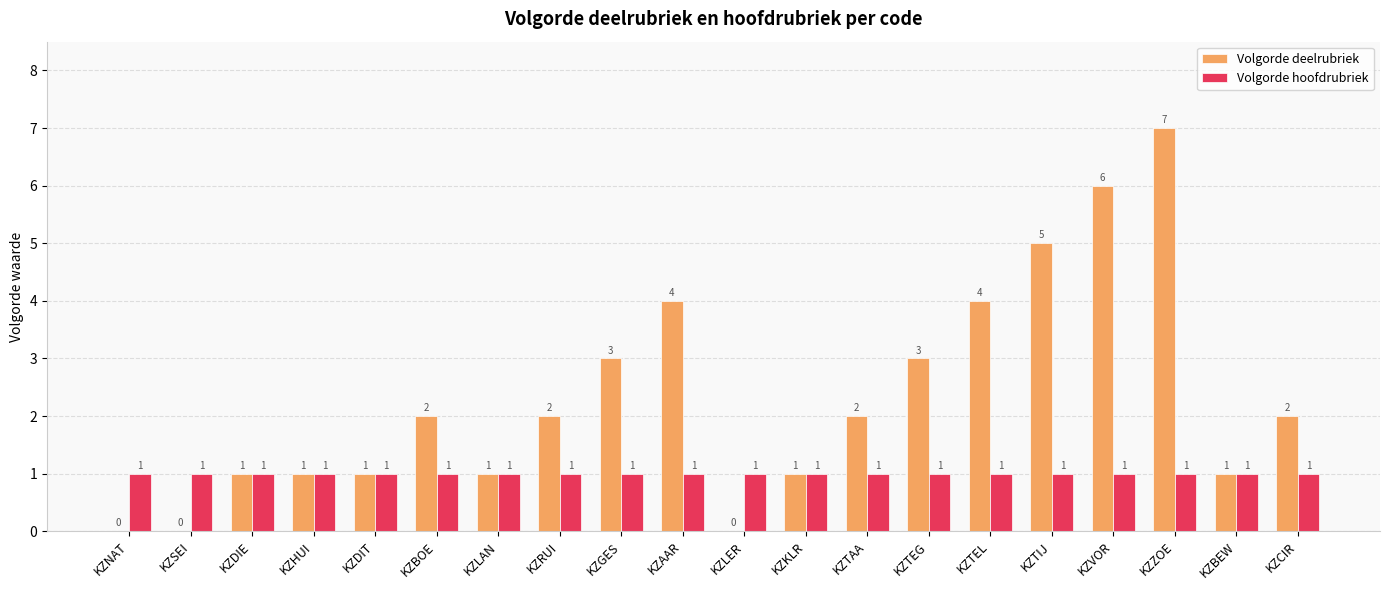

Between KZHUI and KZRUI, which series saw the biggest shift?

Volgorde deelrubriek